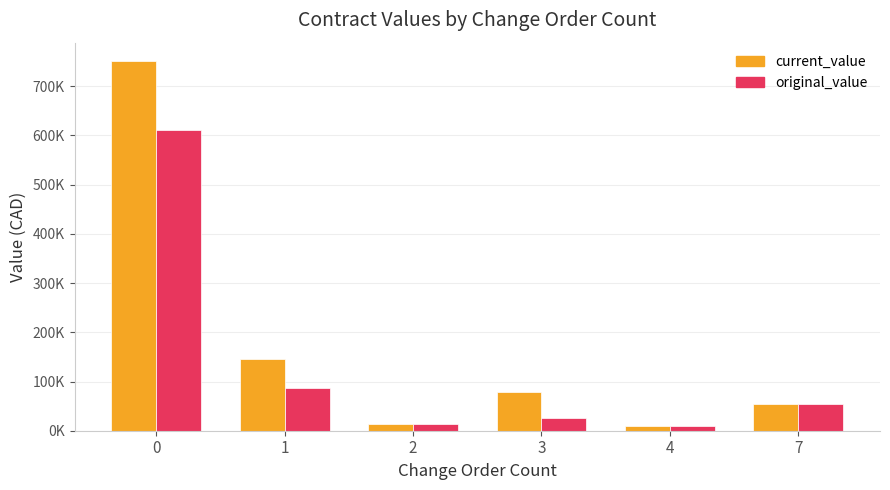

Which label corresponds to the smallest value in the chart?

4